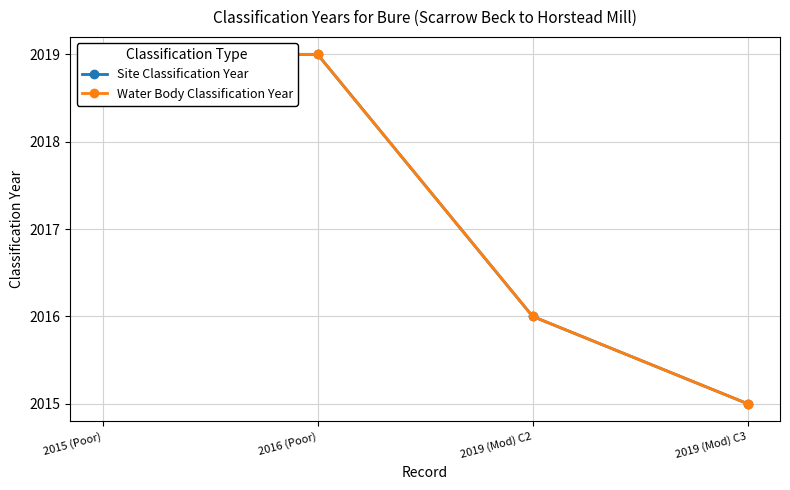

What is the greatest value displayed?

2019